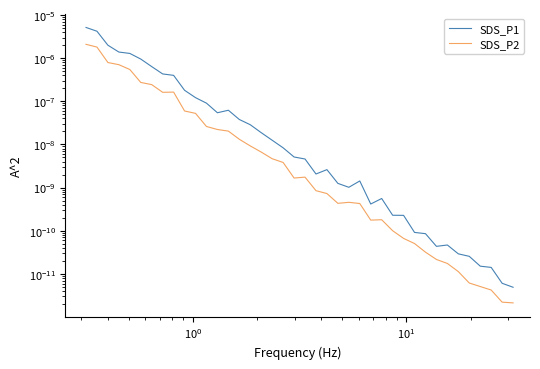

What are all the series names shown in the legend?

SDS_P1, SDS_P2